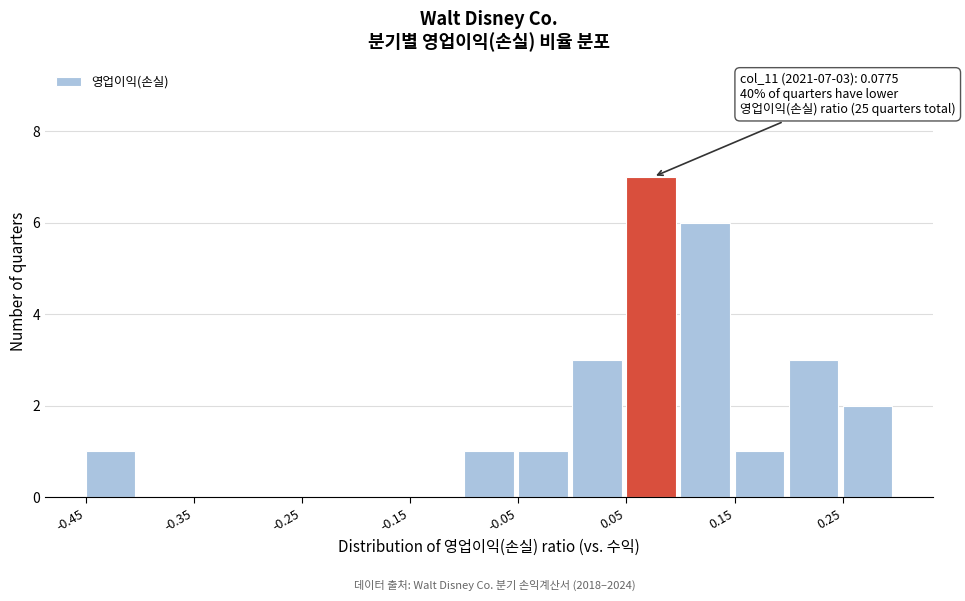

Which range on the x-axis has the tallest bar?

0.05 to 0.10